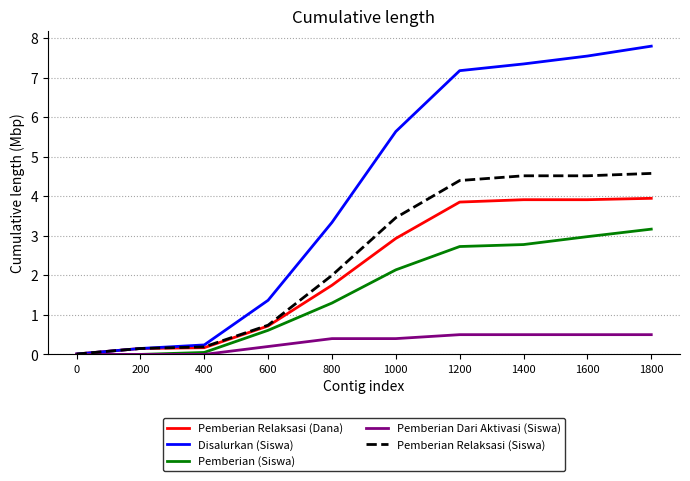

Does the chart display data point markers on the line(s)?

No